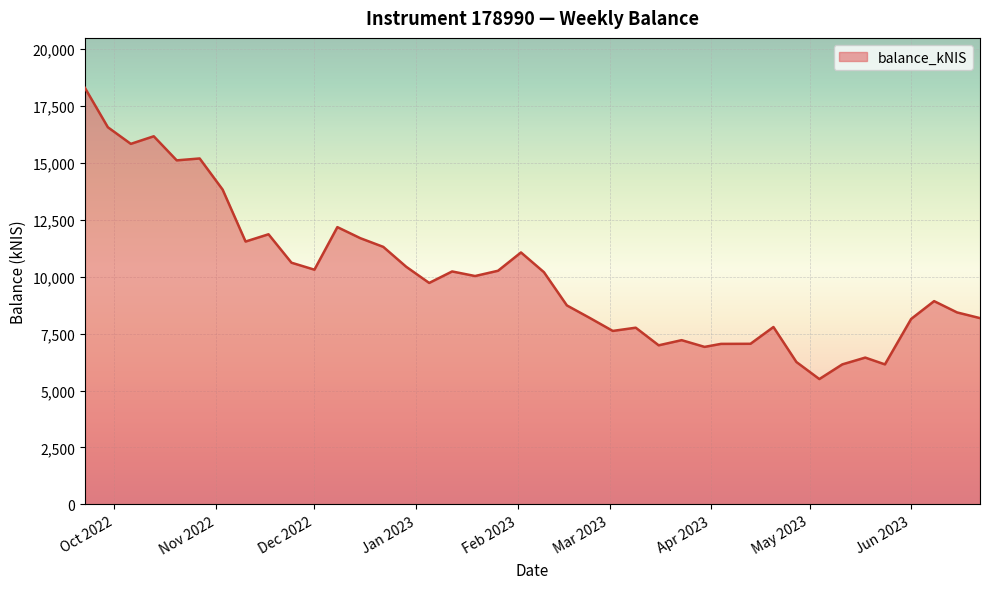

True or false: the data has more than 2 interior local peaks.

True